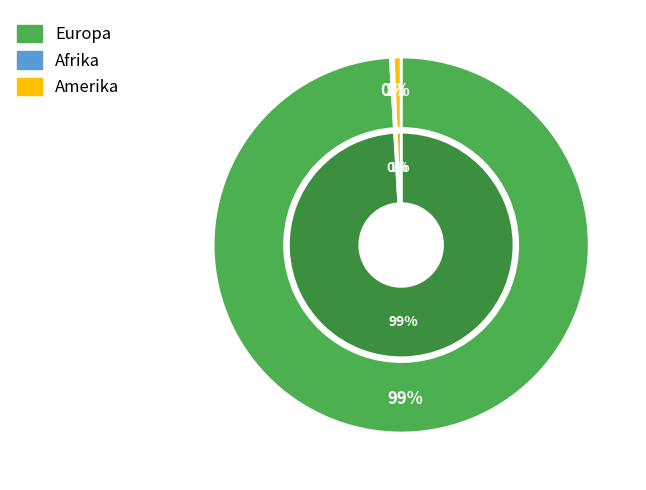

Count the number of slices in the pie.

5